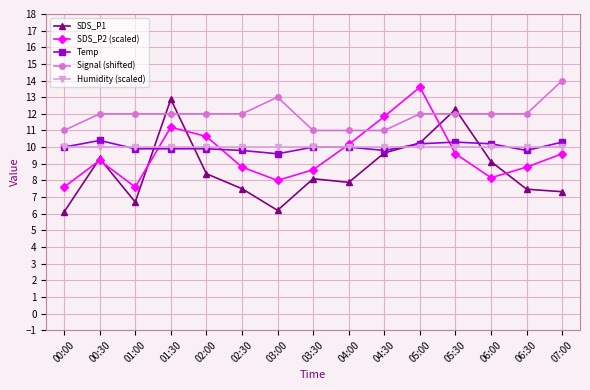

What is the difference between the maximum and minimum values in the Temp series?

0.8